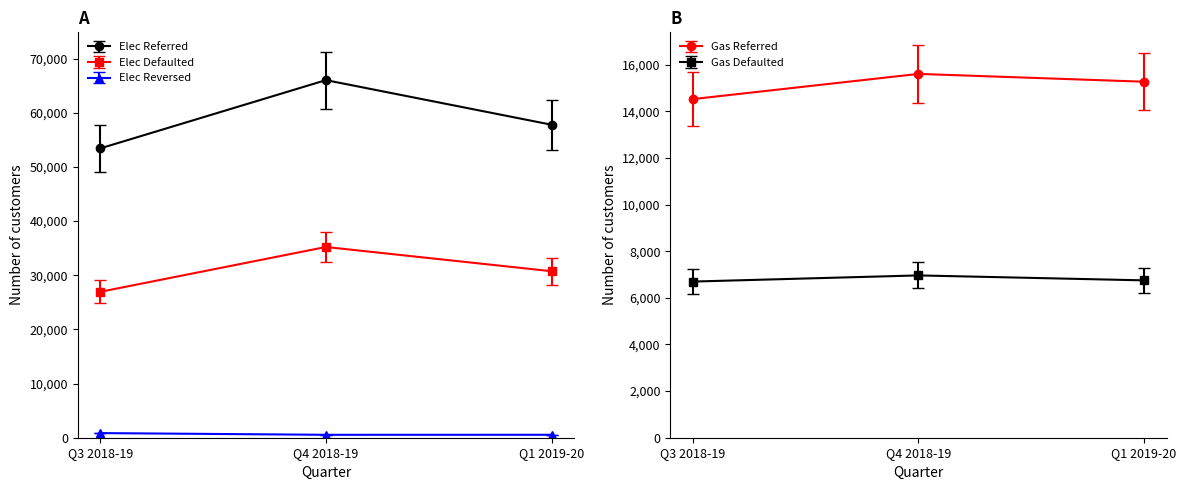

The value of National Total Elec Reversed at Q4 2018-19 is 849.1. True or false?

False